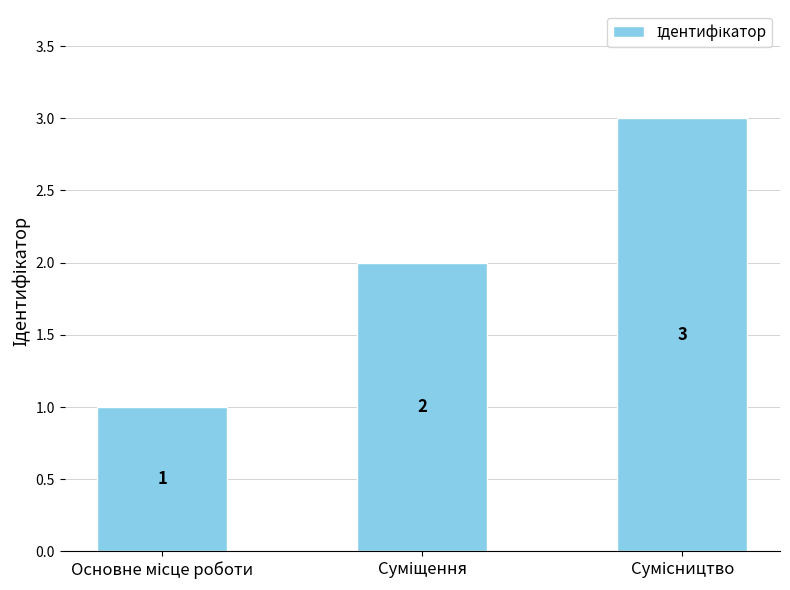

Reading left to right, transcribe all the data shown in this chart.

1	2	3